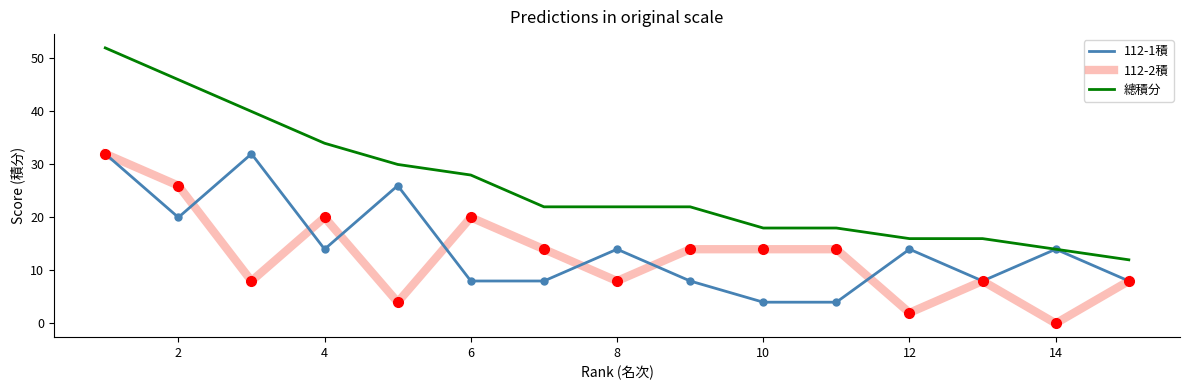

Which series has the largest range (max minus min)?

總積分